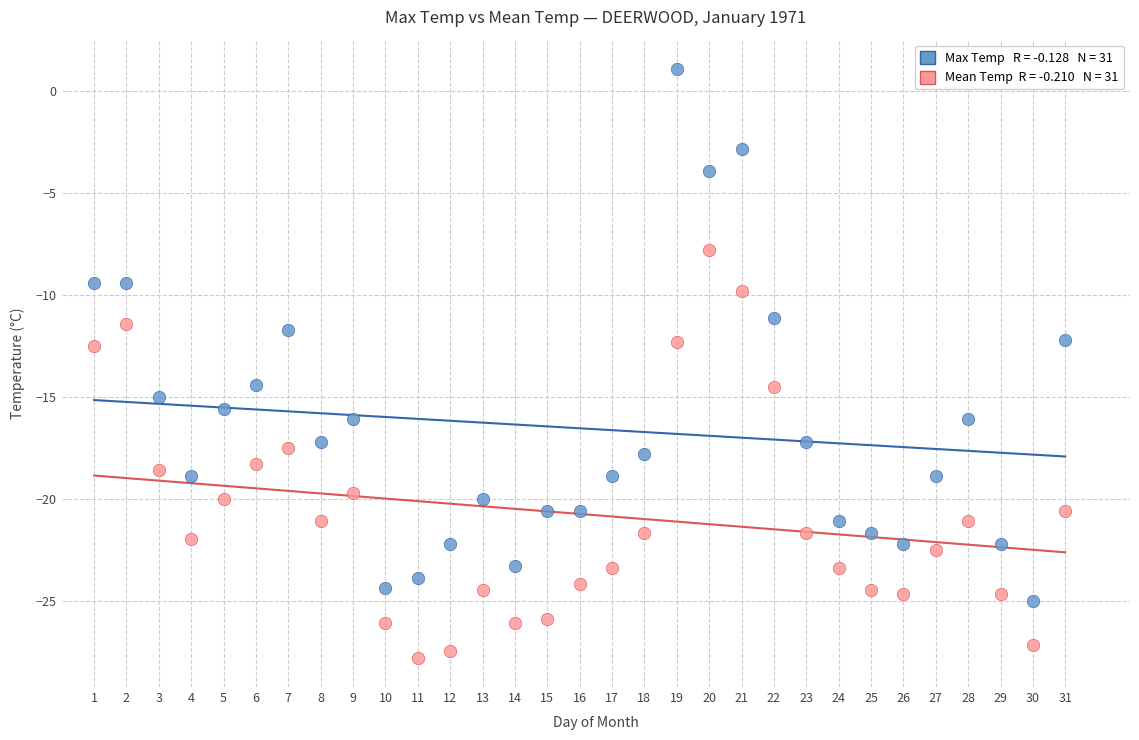

Across all data points, what is the range of X values (max minus min)?

30.0